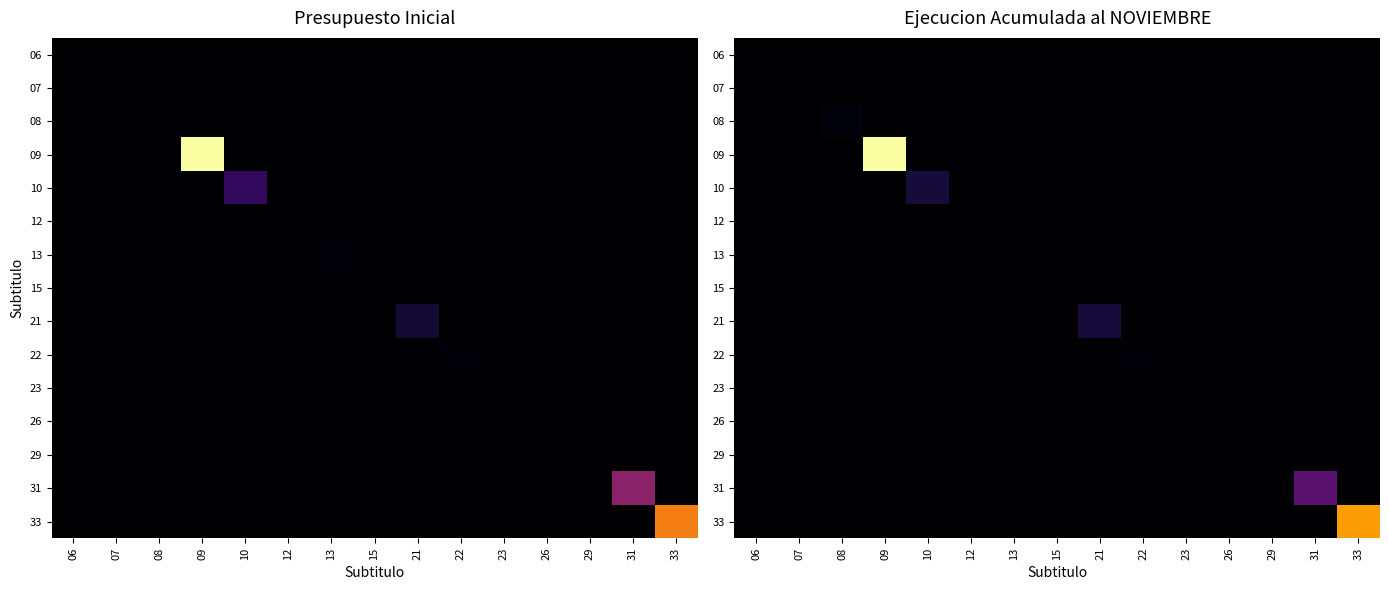

List the series in order of their peak value, lowest first.

12, 15, 29, 06, 13, 26, 07, 23, 22, 08, 21, 10, 31, 33, 09